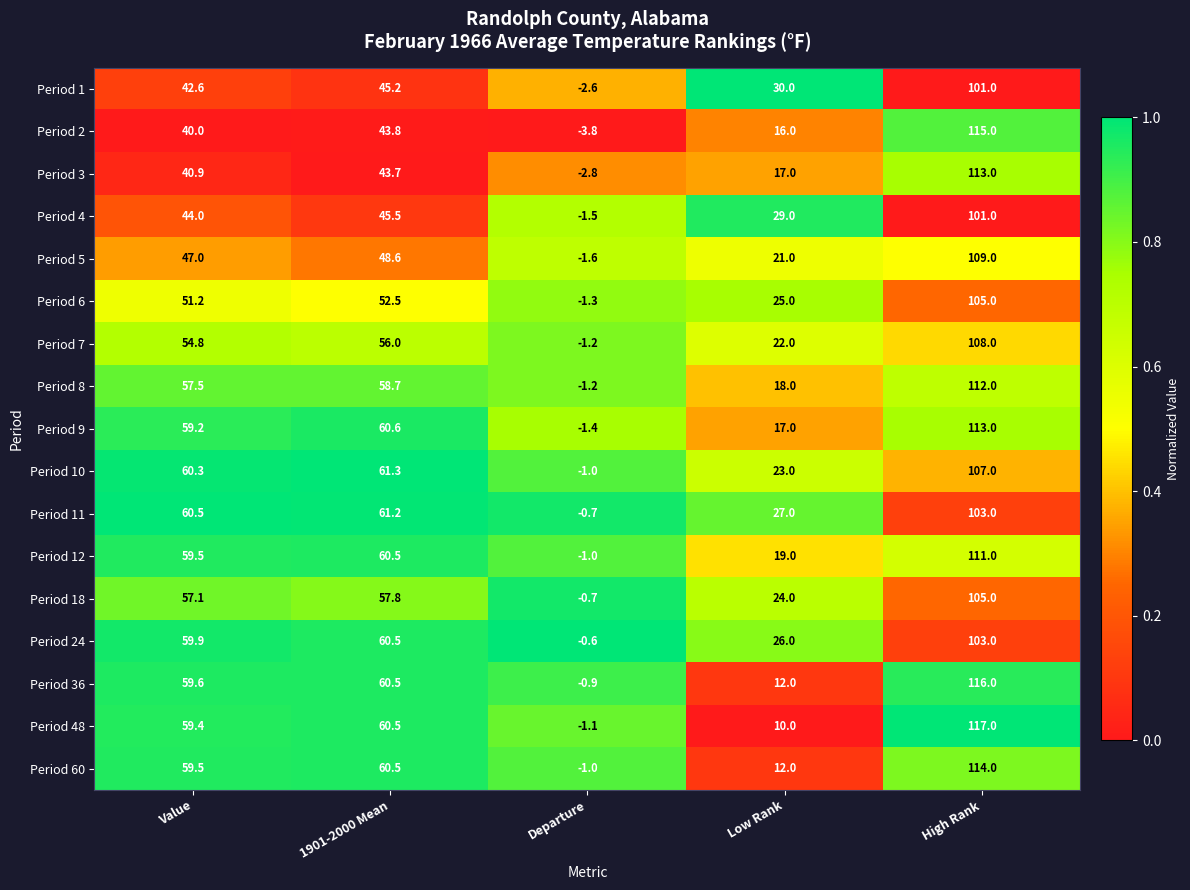

What is the average value of the Period 7 series?

47.9